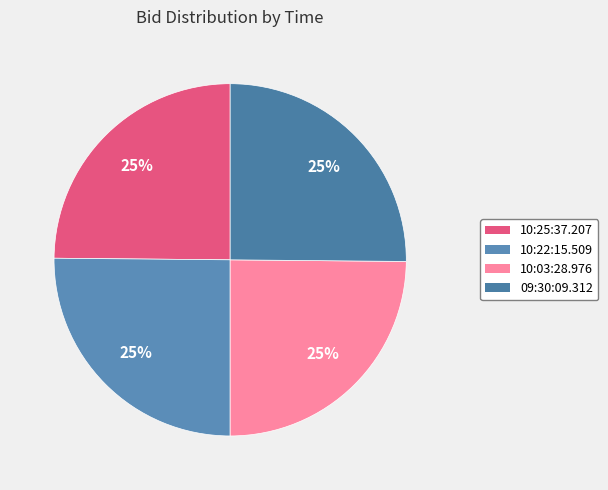

To the nearest percent, what is the average slice percentage?

25%